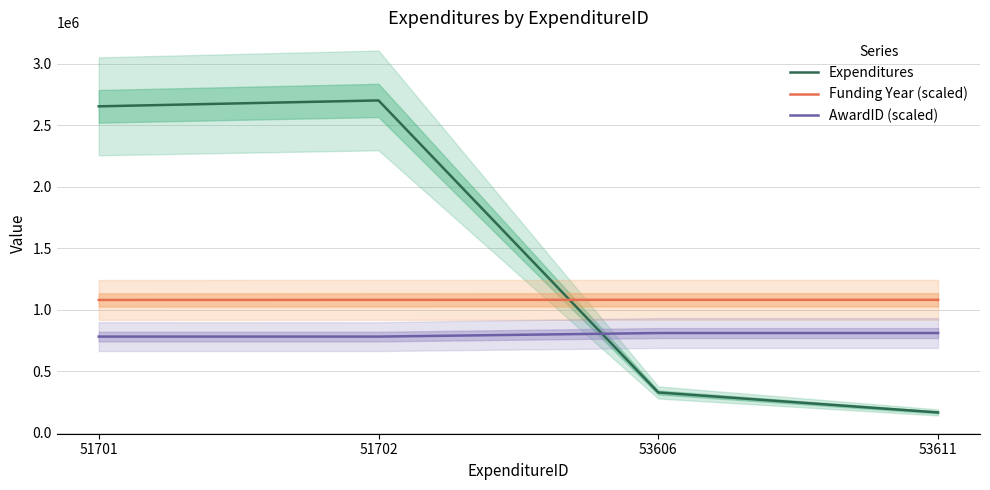

Rank the categories by Expenditures value from lowest to highest.

53611, 53606, 51701, 51702